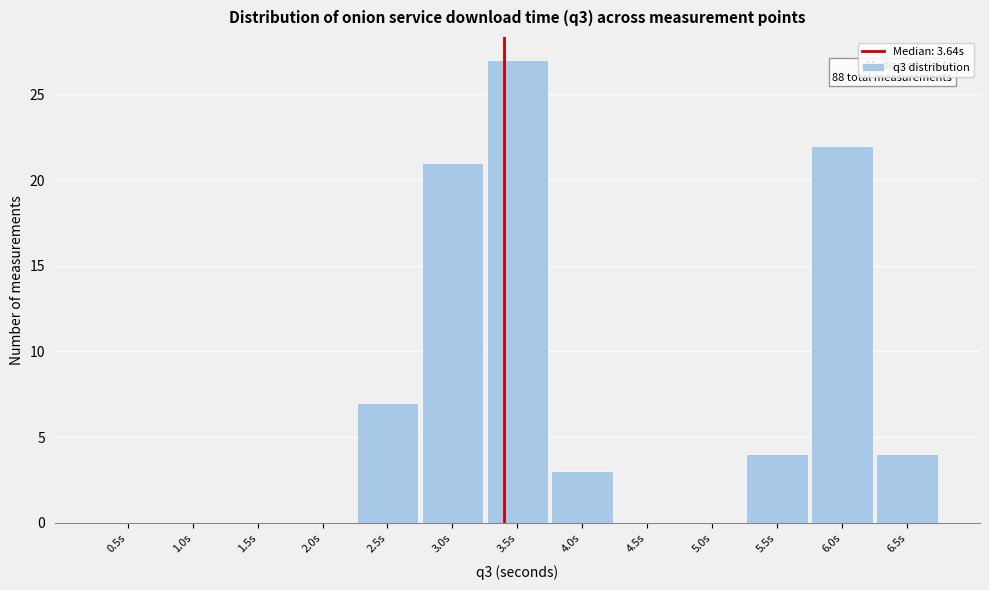

Reading right to left, transcribe all the data shown in this chart.

6.5s=4	6.0s=22	5.5s=4	5.0s=0	4.5s=0	4.0s=3	3.5s=27	3.0s=21	2.5s=7	2.0s=0	1.5s=0	1.0s=0	0.5s=0